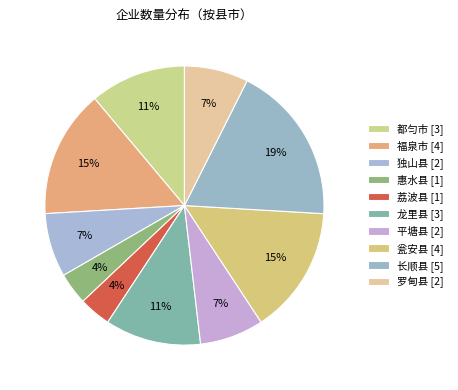

Rank the categories by value from highest to lowest.

长顺县, 福泉市, 瓮安县, 都匀市, 龙里县, 独山县, 平塘县, 罗甸县, 惠水县, 荔波县